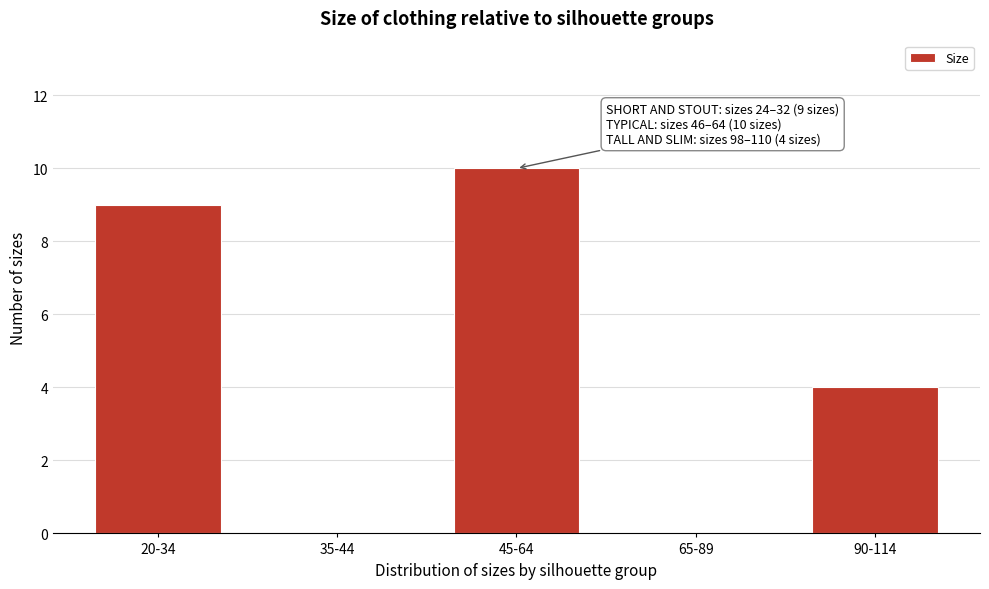

Reading right to left, list all the values displayed in this chart.

90-114=4	65-89=0	45-64=10	35-44=0	20-34=9